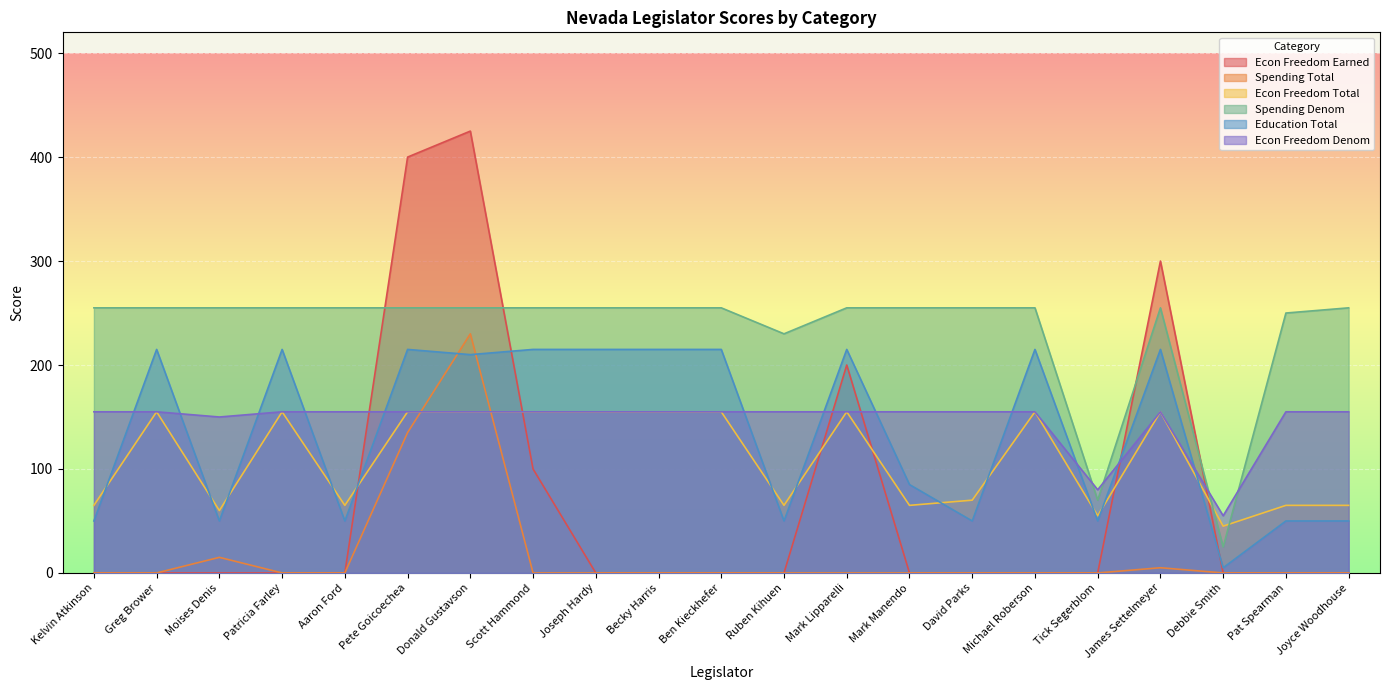

Between which two adjacent categories do Education Total and Econ Freedom Denom first intersect?

Kelvin Atkinson and Greg Brower